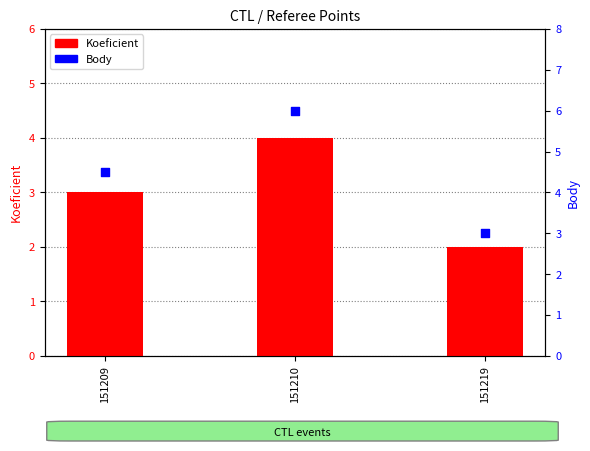

Which series has the largest Y range (max minus min)?

Body